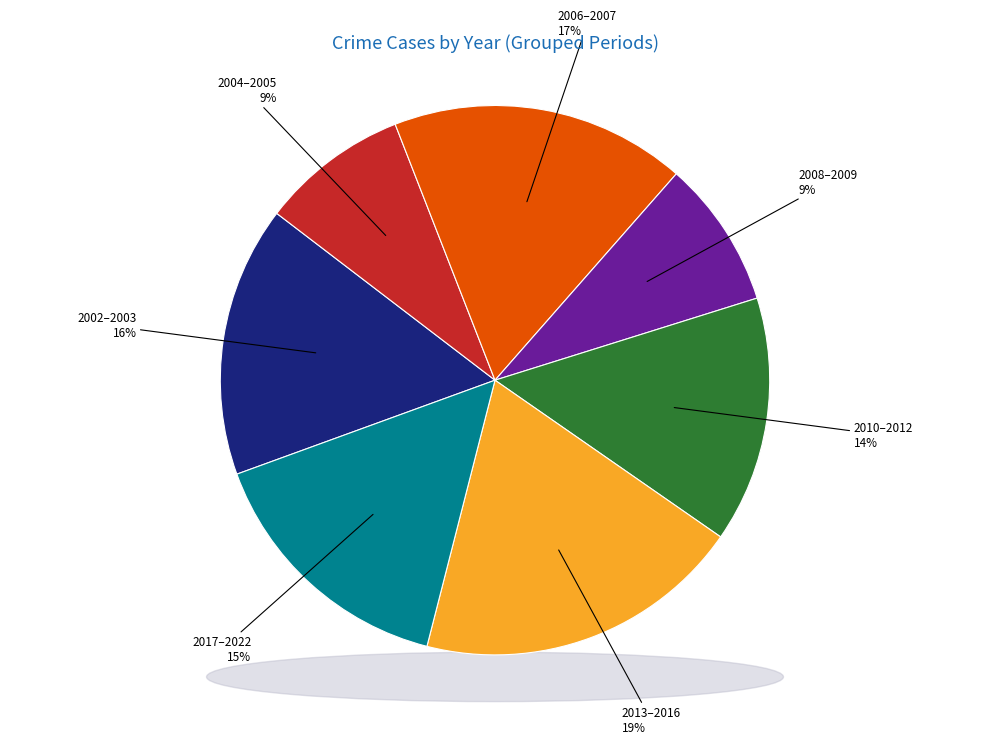

Between 2014 and 2013, which is larger?

2013